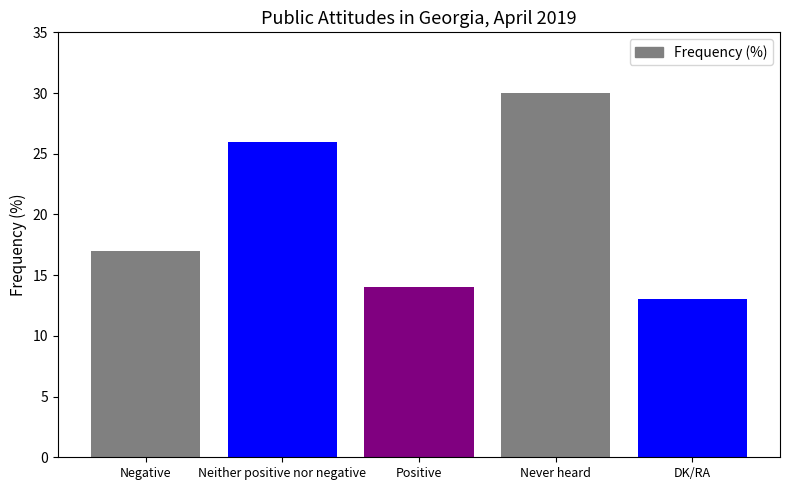

What is the average value?

20